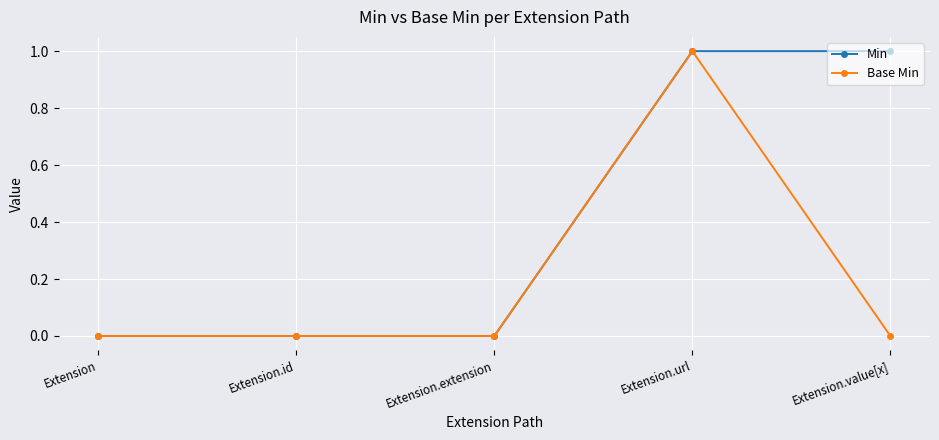

Between Extension and Extension.value[x], which series saw the biggest shift?

Min